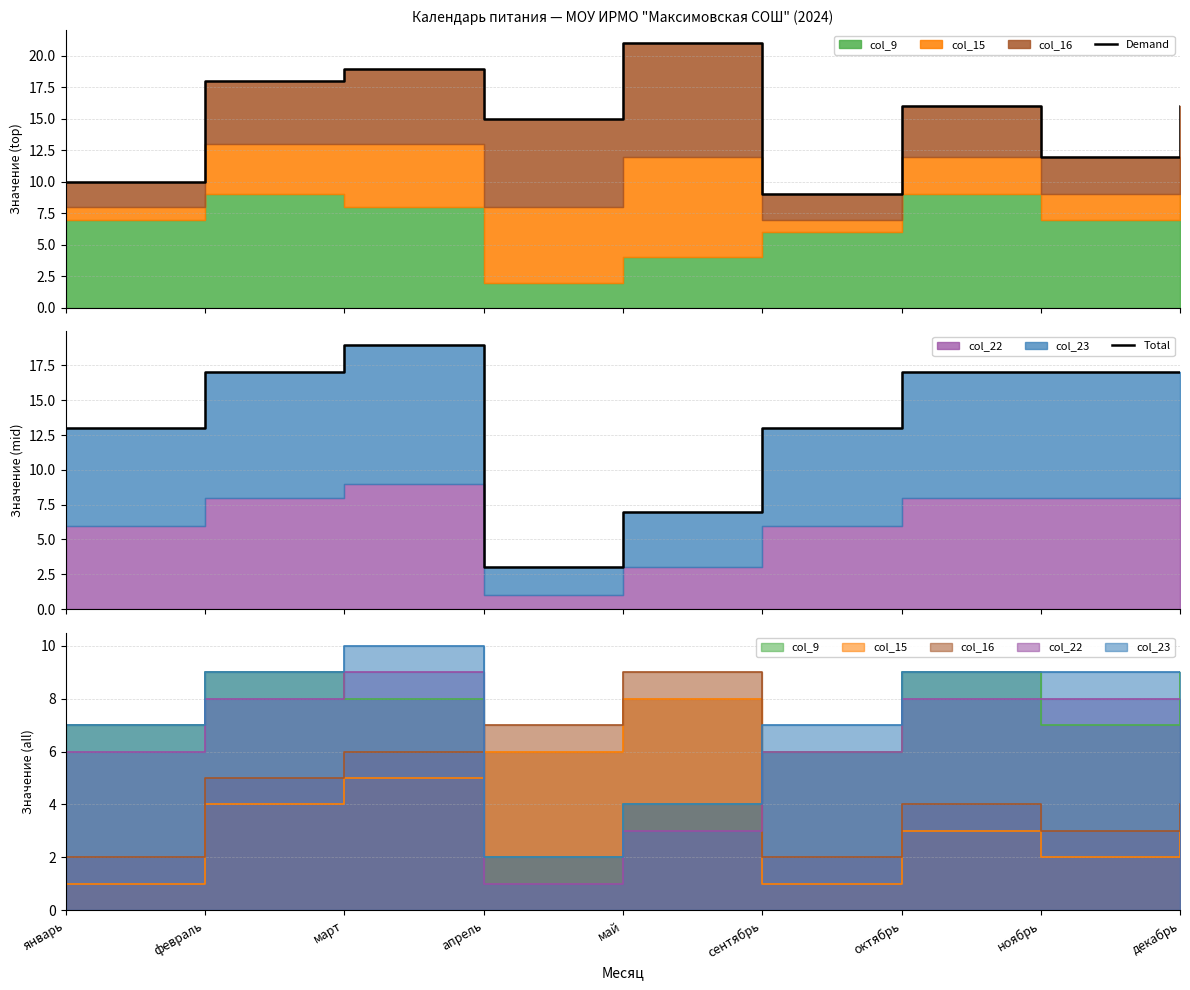

Reading left to right, what are all the values shown in this chart?

Demand: январь=10	февраль=18	март=19	апрель=15	май=21	сентябрь=9	октябрь=16	ноябрь=12	декабрь=16
Total: январь=13	февраль=17	март=19	апрель=3	май=7	сентябрь=13	октябрь=17	ноябрь=17	декабрь=17